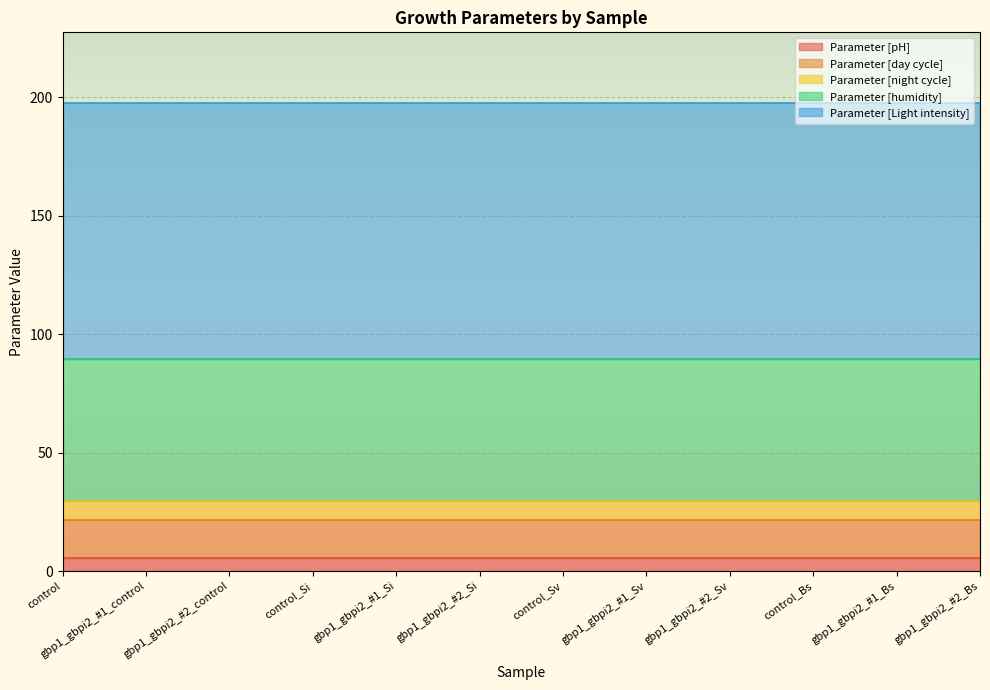

What position from the right is control_Si?

9